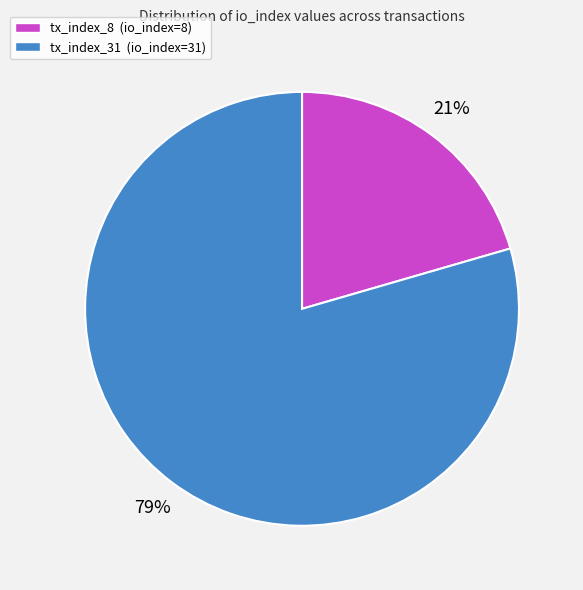

How many slices are in this pie chart?

2